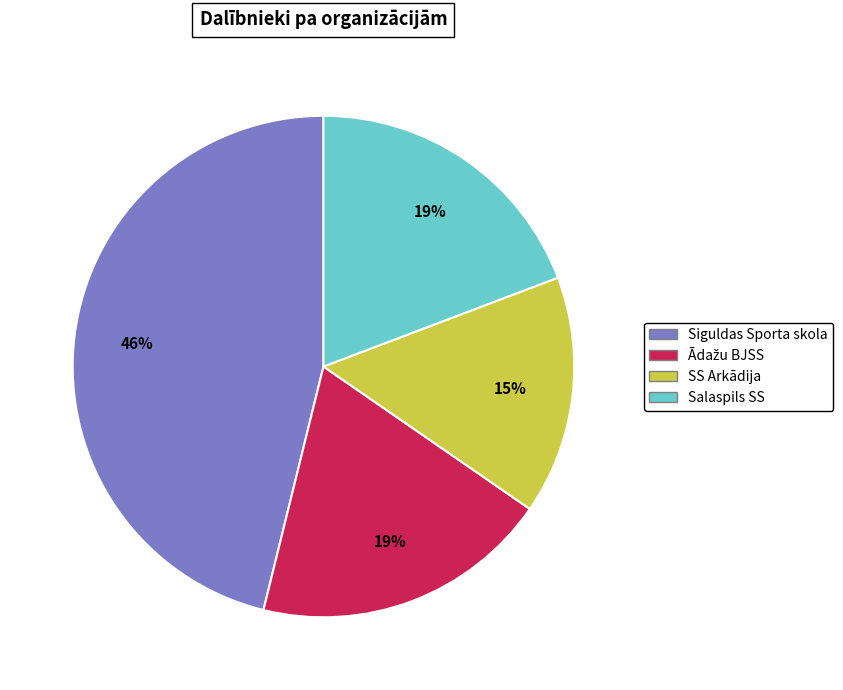

What is the largest slice in the pie chart?

Siguldas Sporta skola